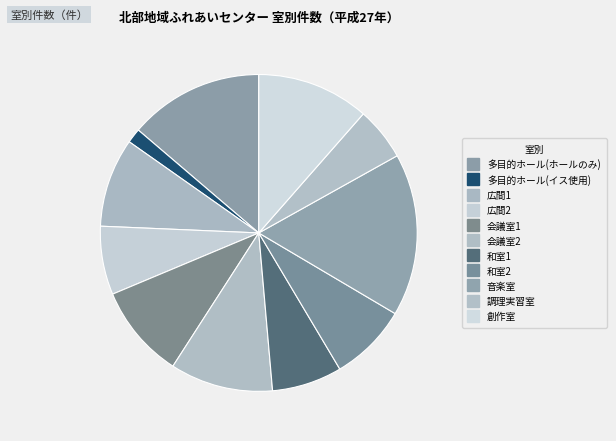

Count the number of slices in the pie.

11